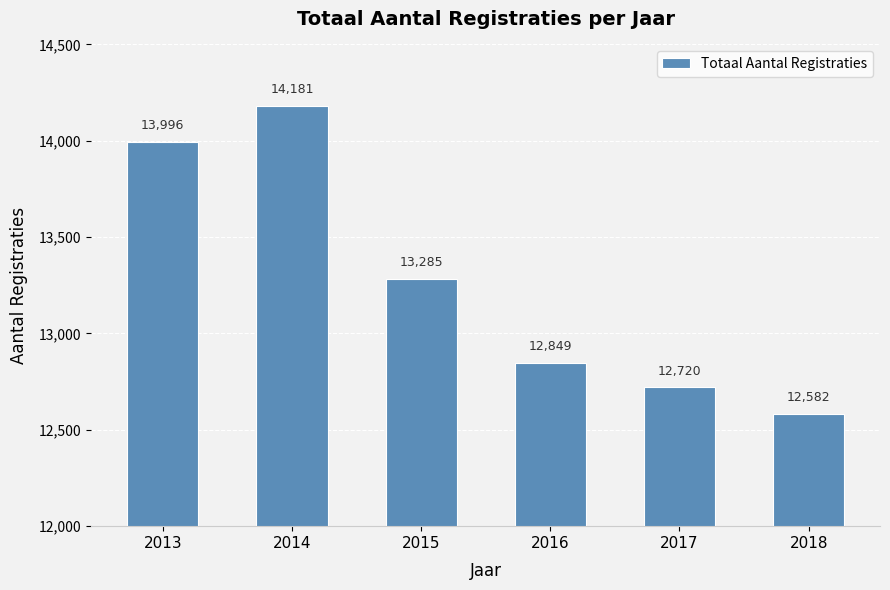

What is the change in value from 2014 to 2018?

-1599